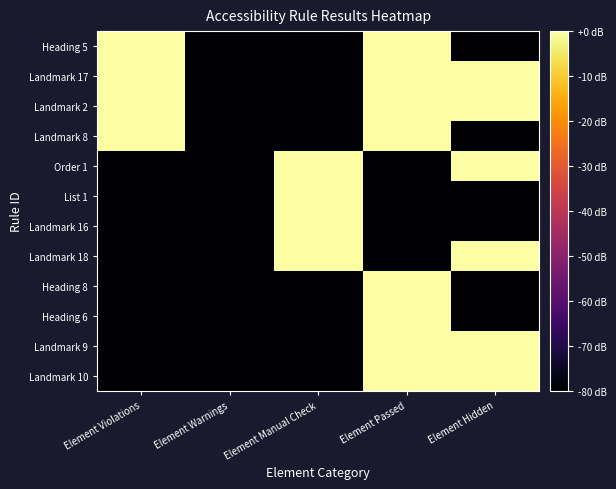

Reading left to right, what are all the values shown in this chart?

Heading 5: Element Violations=7.0	Element Warnings=-80.0	Element Manual Check=-80.0	Element Passed=3.0	Element Hidden=-80.0
Landmark 17: Element Violations=4.8	Element Warnings=-80.0	Element Manual Check=-80.0	Element Passed=6.0	Element Hidden=3.0
Landmark 2: Element Violations=3.0	Element Warnings=-80.0	Element Manual Check=-80.0	Element Passed=18.6	Element Hidden=13.8
Landmark 8: Element Violations=3.0	Element Warnings=-80.0	Element Manual Check=-80.0	Element Passed=3.0	Element Hidden=-80.0
Order 1: Element Violations=-80.0	Element Warnings=-80.0	Element Manual Check=20.8	Element Passed=-80.0	Element Hidden=6.0
List 1: Element Violations=-80.0	Element Warnings=-80.0	Element Manual Check=12.3	Element Passed=-80.0	Element Hidden=-80.0
Landmark 16: Element Violations=-80.0	Element Warnings=-80.0	Element Manual Check=11.1	Element Passed=-80.0	Element Hidden=-80.0
Landmark 18: Element Violations=-80.0	Element Warnings=-80.0	Element Manual Check=7.8	Element Passed=-80.0	Element Hidden=3.0
Heading 8: Element Violations=-80.0	Element Warnings=-80.0	Element Manual Check=-80.0	Element Passed=8.5	Element Hidden=-80.0
Heading 6: Element Violations=-80.0	Element Warnings=-80.0	Element Manual Check=-80.0	Element Passed=7.8	Element Hidden=-80.0
Landmark 9: Element Violations=-80.0	Element Warnings=-80.0	Element Manual Check=-80.0	Element Passed=6.0	Element Hidden=3.0
Landmark 10: Element Violations=-80.0	Element Warnings=-80.0	Element Manual Check=-80.0	Element Passed=3.0	Element Hidden=3.0